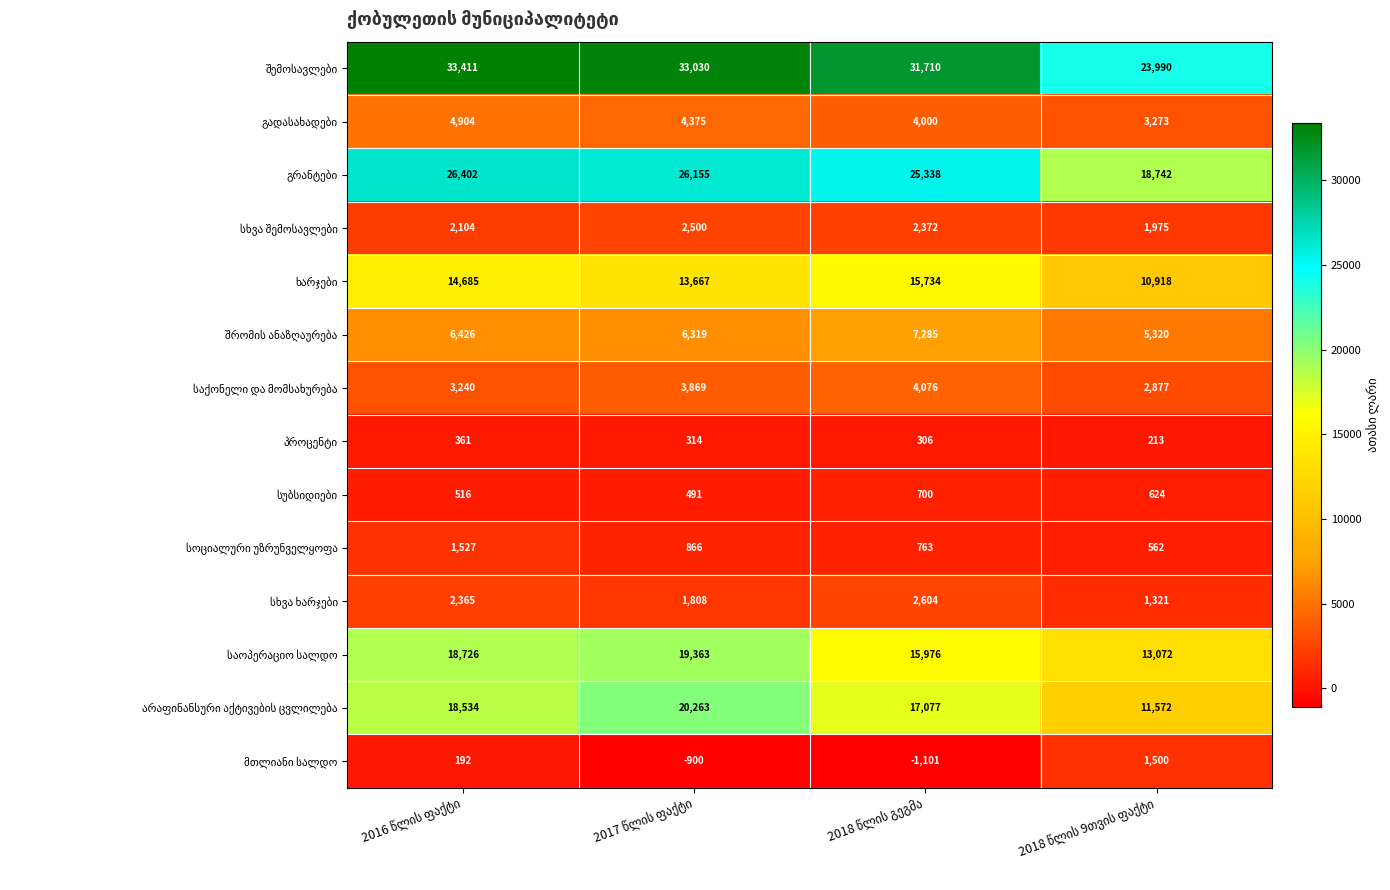

What is the greatest value displayed?

33411